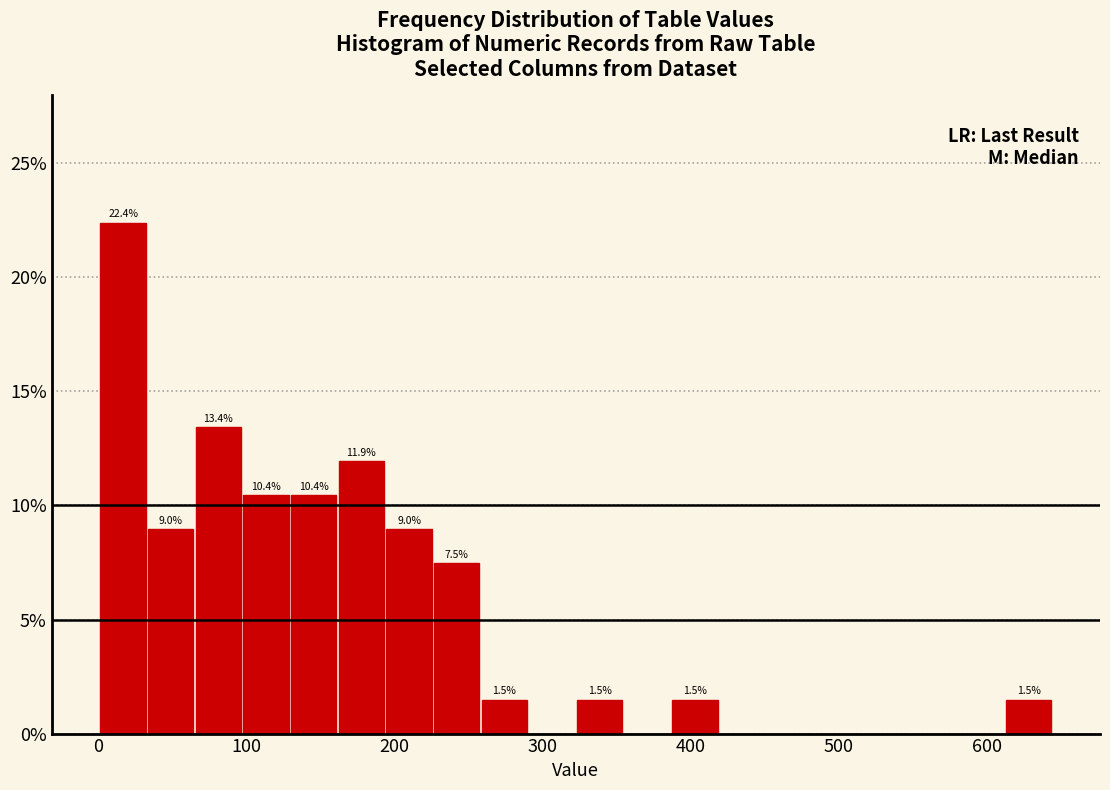

Read against the x-axis, roughly where is the centre of the tallest bar?

20